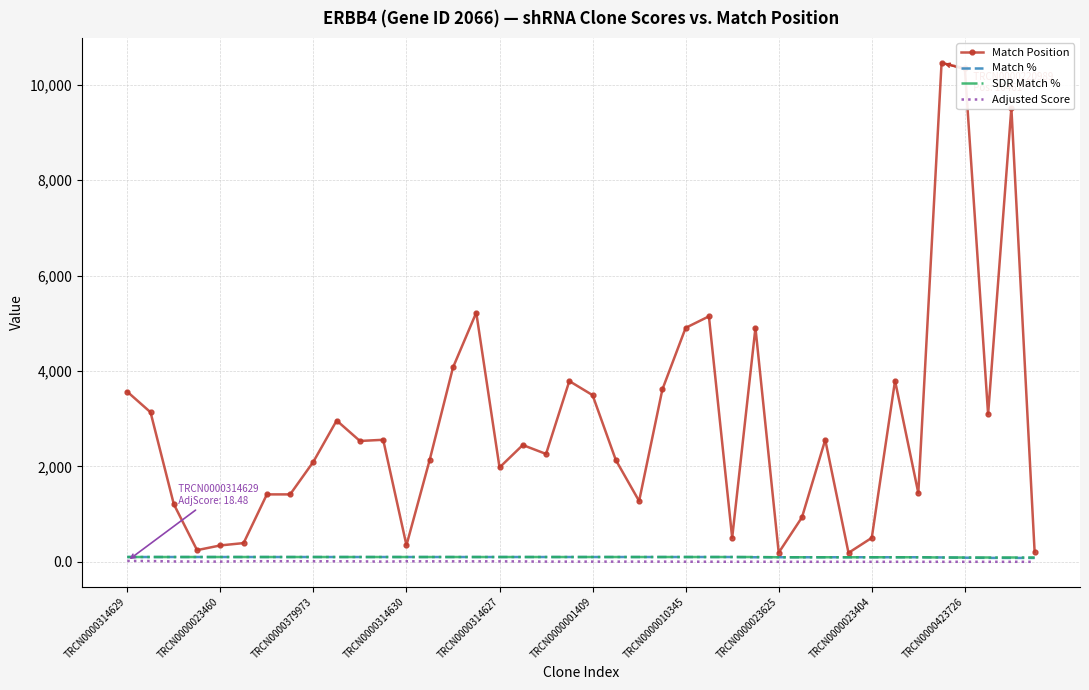

Which series has the widest spread of values?

Match Position